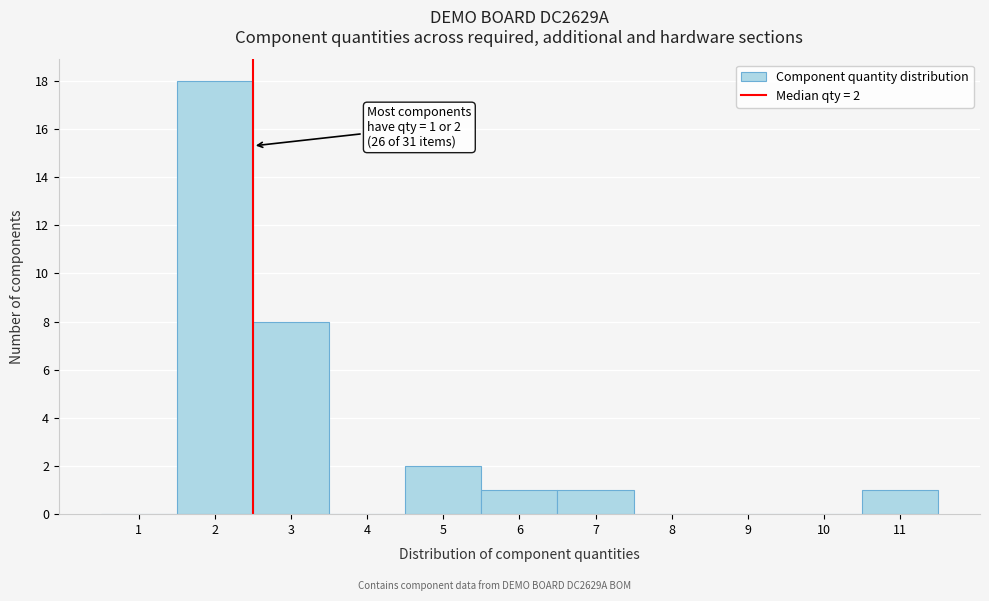

Reading right to left, extract all data points from this chart.

11=1	10=0	9=0	8=0	7=1	6=1	5=2	4=0	3=8	2=18	1=0